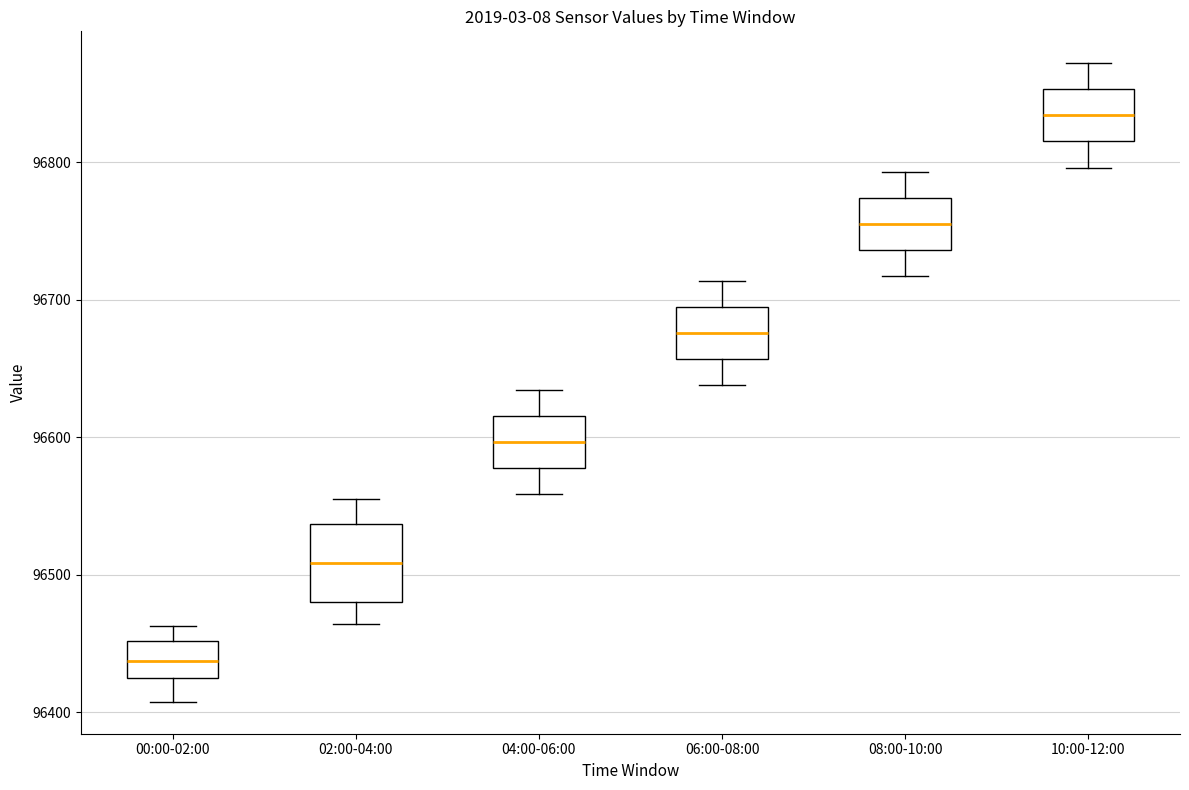

Which box has the highest median line?

10:00-12:00